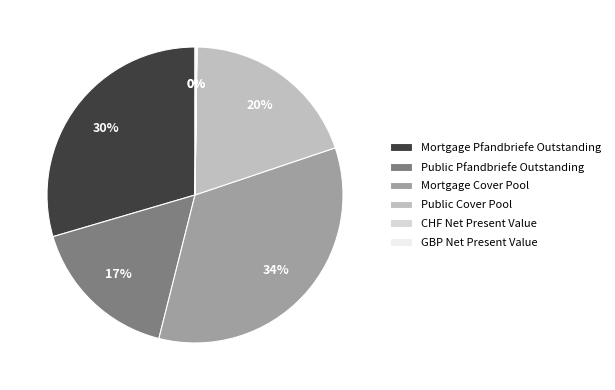

Is there a majority slice in this chart?

No